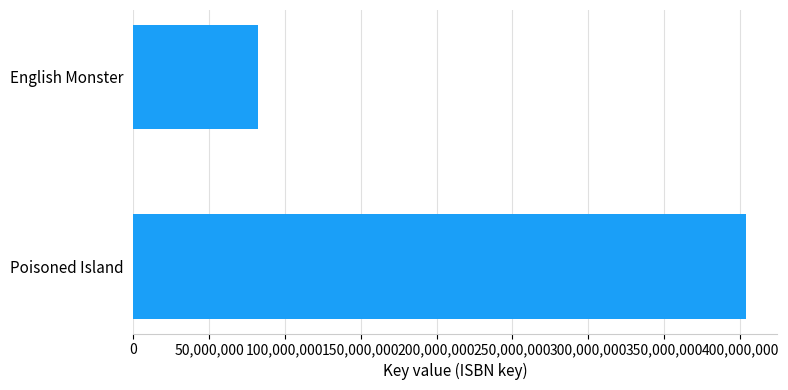

List the labels in order of value, largest first.

Poisoned Island, English Monster